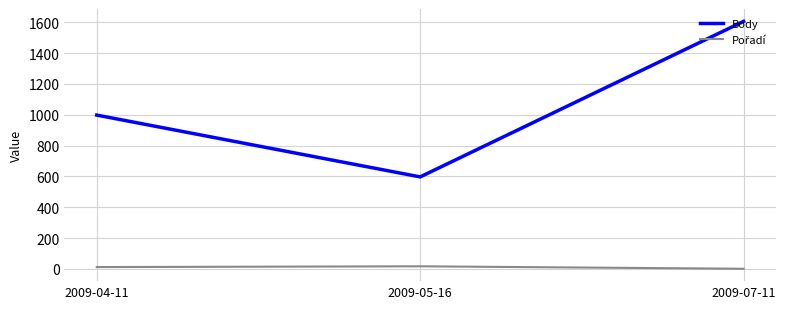

What is the smallest value displayed?

1